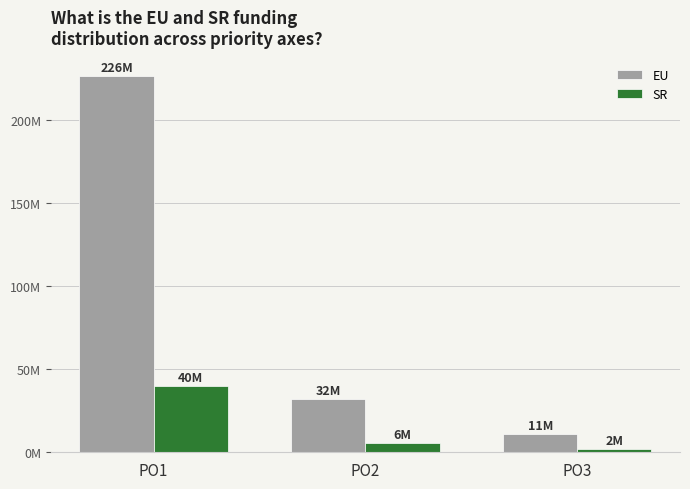

What is the value of the SR bar at the 2nd from the left?

5661596